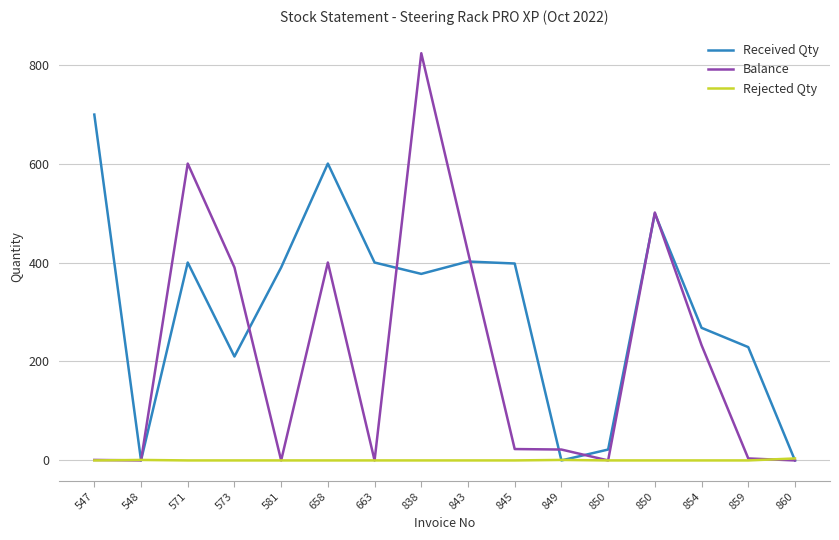

The Rejected Qty series shows 0 at 581. True or false?

True